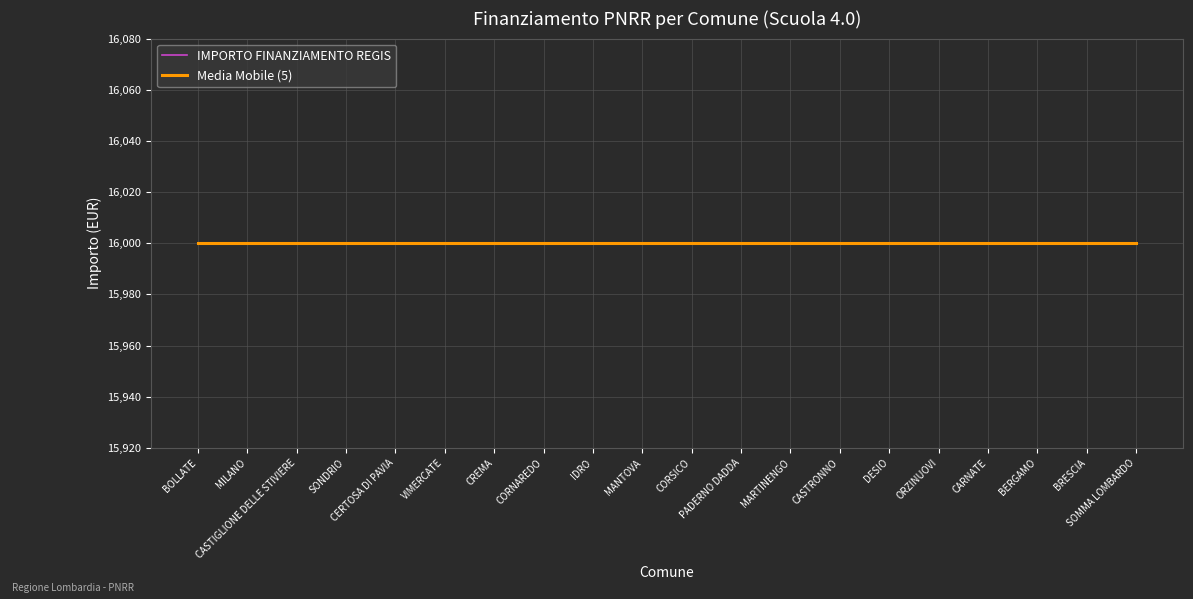

Rank the categories by INVESTIMENTO value from highest to lowest.

BOLLATE, MILANO, CASTIGLIONE DELLE STIVIERE, SONDRIO, CERTOSA DI PAVIA, VIMERCATE, CREMA, CORNAREDO, IDRO, MANTOVA, CORSICO, PADERNO DADDA, MARTINENGO, CASTRONNO, DESIO, ORZINUOVI, CARNATE, BERGAMO, BRESCIA, SOMMA LOMBARDO